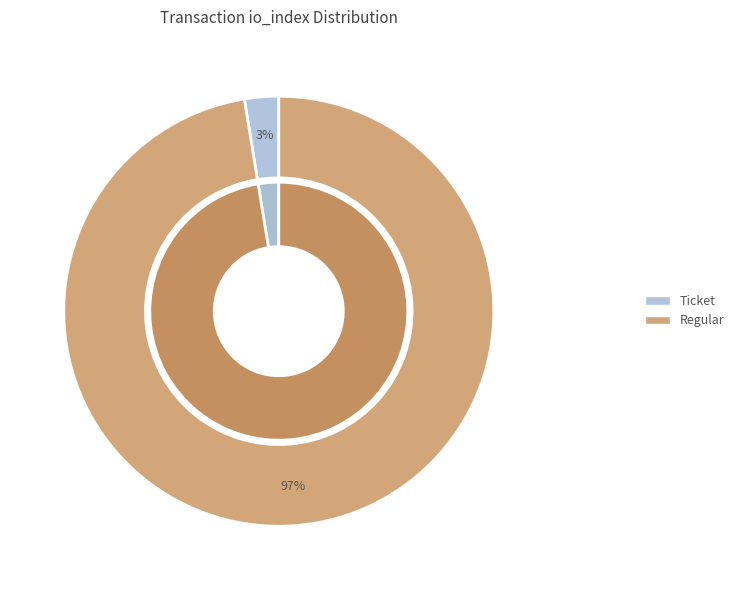

Which category has the biggest portion of the pie?

Regular (io_index=38)